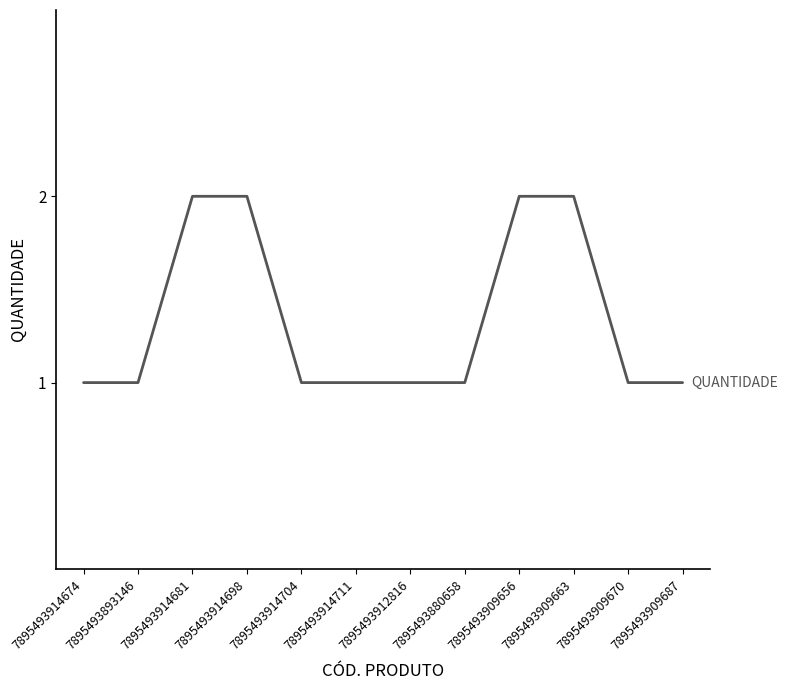

Reading right to left, extract all data points from this chart.

1	1	2	2	1	1	1	1	2	2	1	1